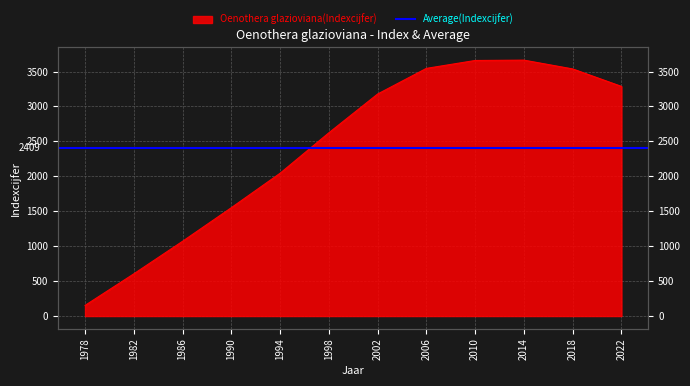

What is the change in value from 1986 to 2022?

+2217